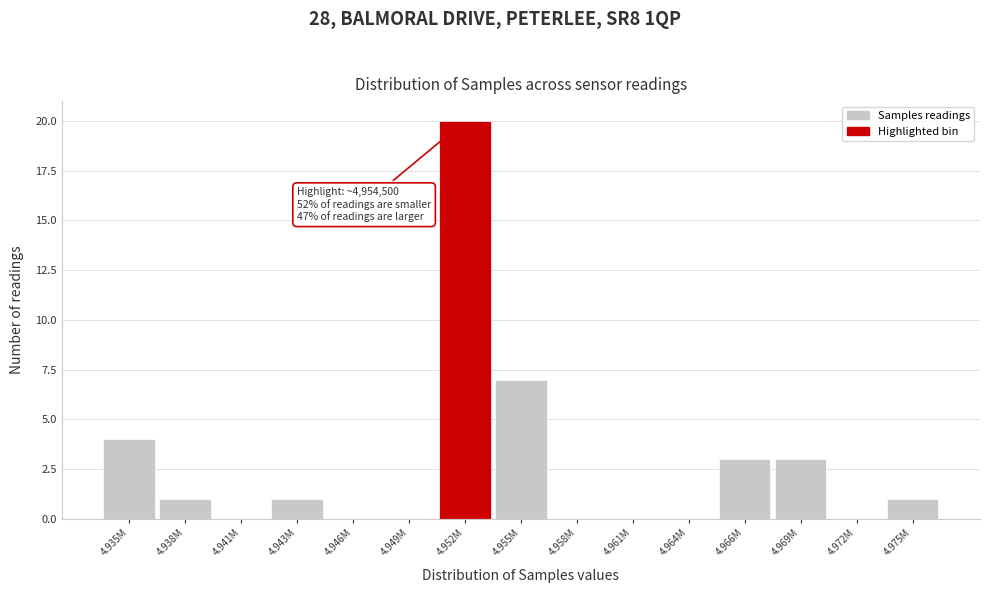

Reading right to left, list all the values displayed in this chart.

4.975M=1	4.972M=0	4.969M=3	4.966M=3	4.964M=0	4.961M=0	4.958M=0	4.955M=7	4.952M=20	4.949M=0	4.946M=0	4.943M=1	4.941M=0	4.938M=1	4.935M=4